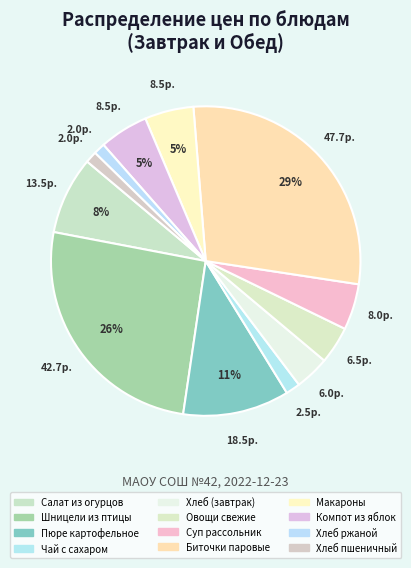

Rank the categories by value from highest to lowest.

БИТОЧКИ ПАРОВЫЕ, ШНИЦЕЛИ ИЗ ПТИЦЫ, ПЮРЕ КАРТОФЕЛЬНОЕ, САЛАТ ИЗ ОГУРЦОВ, МАКАРОНЫ ОТВАРНЫЕ, КОМПОТ ИЗ ЯБЛОК, СУП РАССОЛЬНИК, ОВОЩИ СВЕЖИЕ, ХЛЕБ 2 КУС., ЧАЙ С САХАРОМ, ХЛЕБ РЖАНОЙ, ХЛЕБ ПШЕНИЧНЫЙ